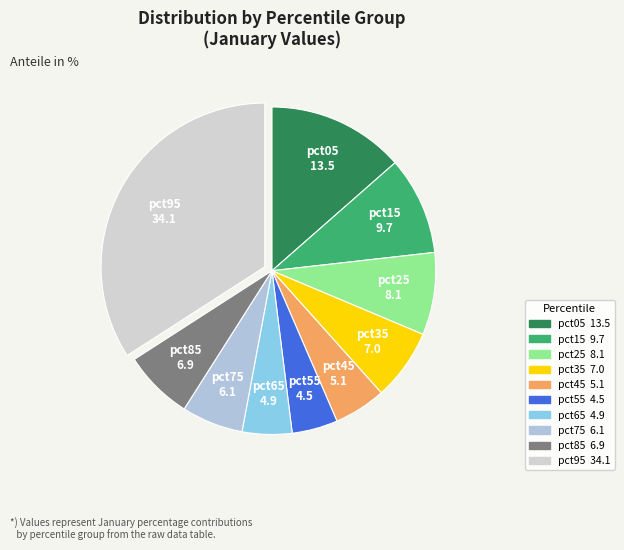

Which has a higher value, pct25 or pct15?

pct15